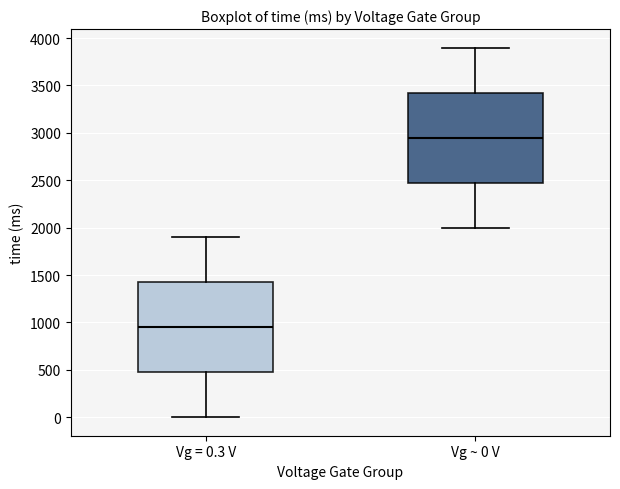

Where does the lower whisker of the box for Vg ~ 0 V end on the y-axis? The values are not printed on the chart, so give them approximately, as read against the axis.

2000